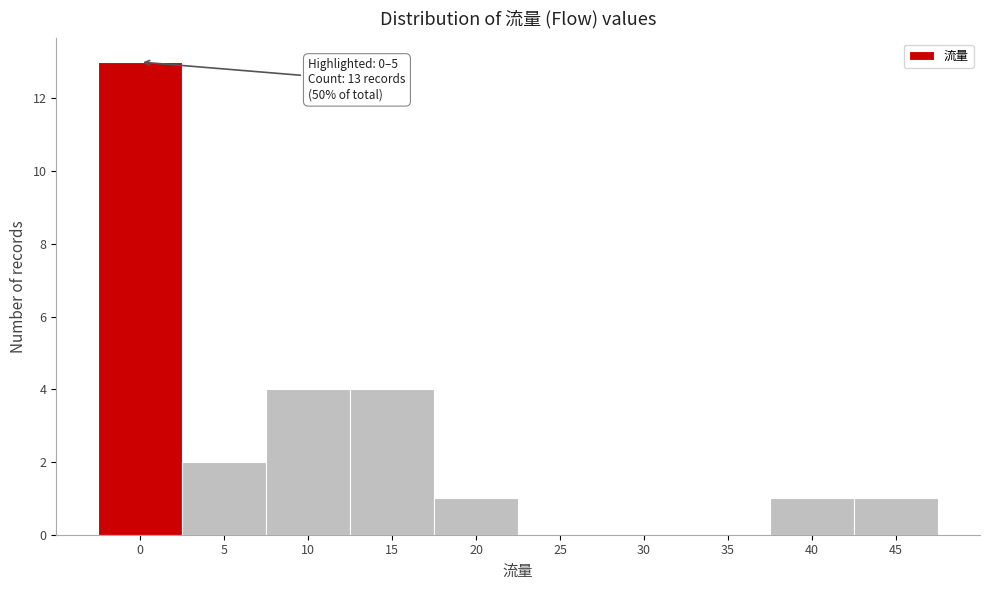

Reading left to right, extract all data points from this chart.

0=13	5=2	10=4	15=4	20=1	25=0	30=0	35=0	40=1	45=1